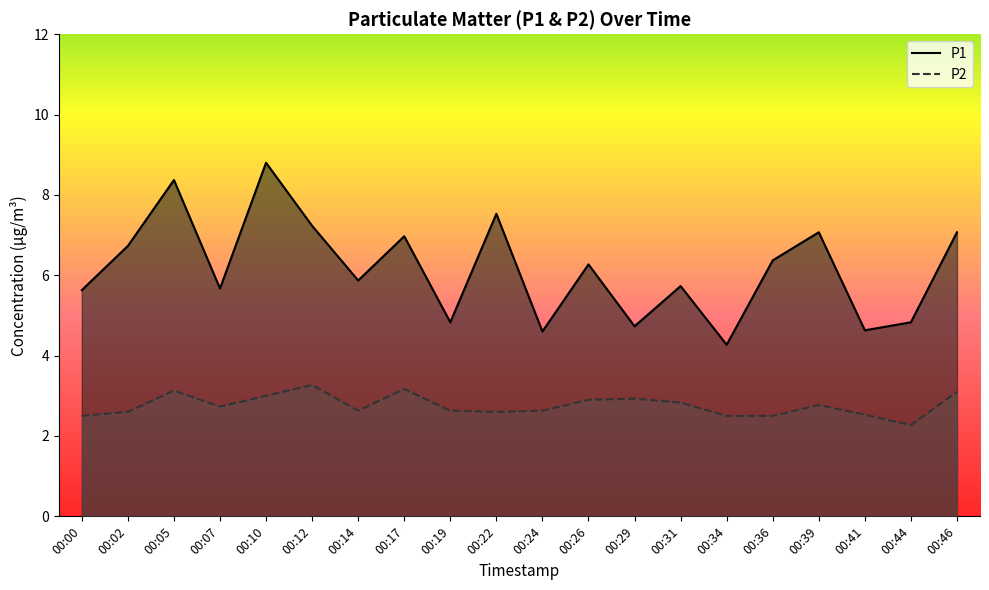

What is the difference between the P1 values at 00:44 and 00:10?

4.0